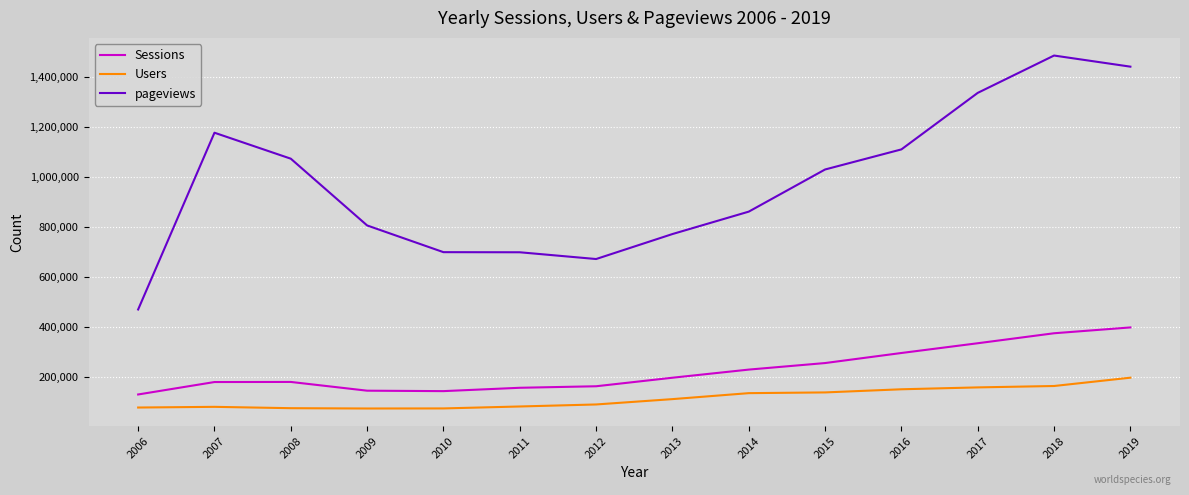

What is the sum of the Sessions values at 2007 and 2012?

339696